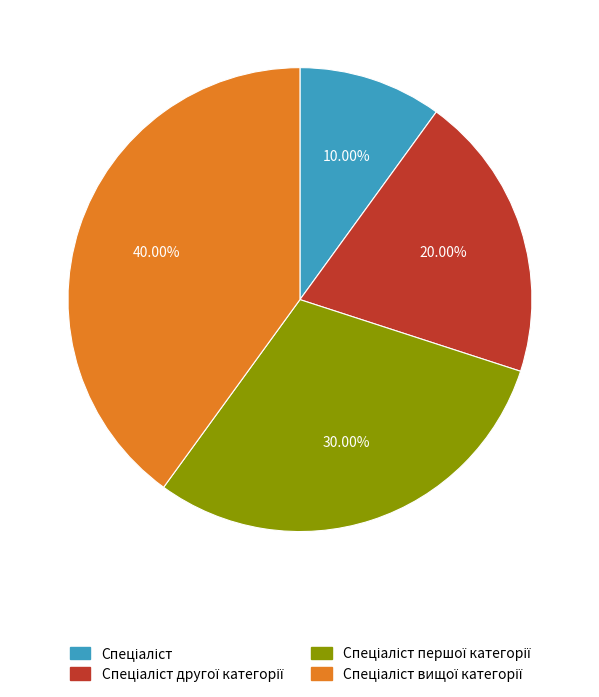

Is there any slice that represents more than half of the pie?

No